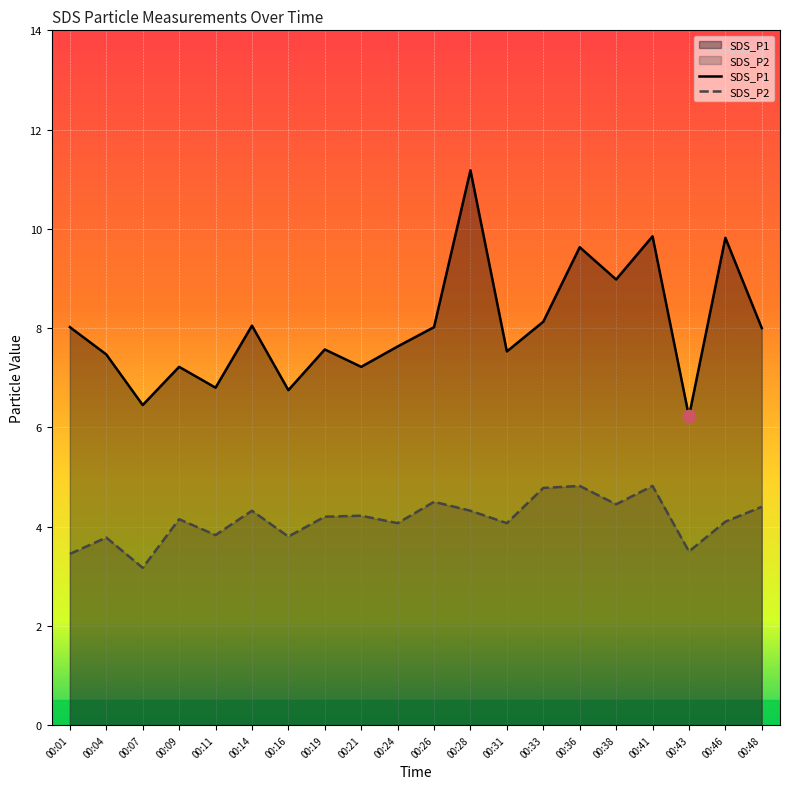

At which category is the sum across all series the highest?

00:28